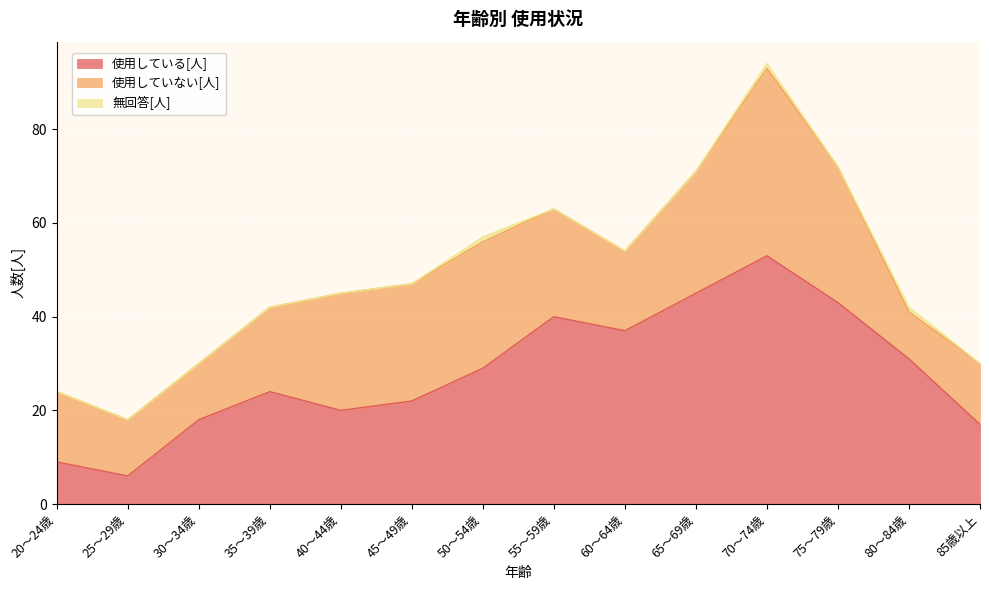

Where is 使用していない[人] nearest to the value 25?

40～44歳